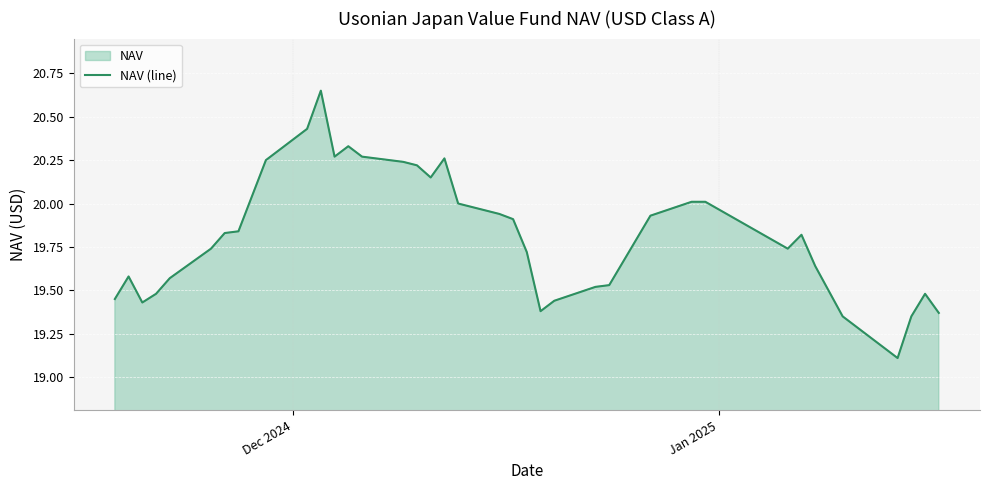

What is the minimum value shown in the chart?

19.1